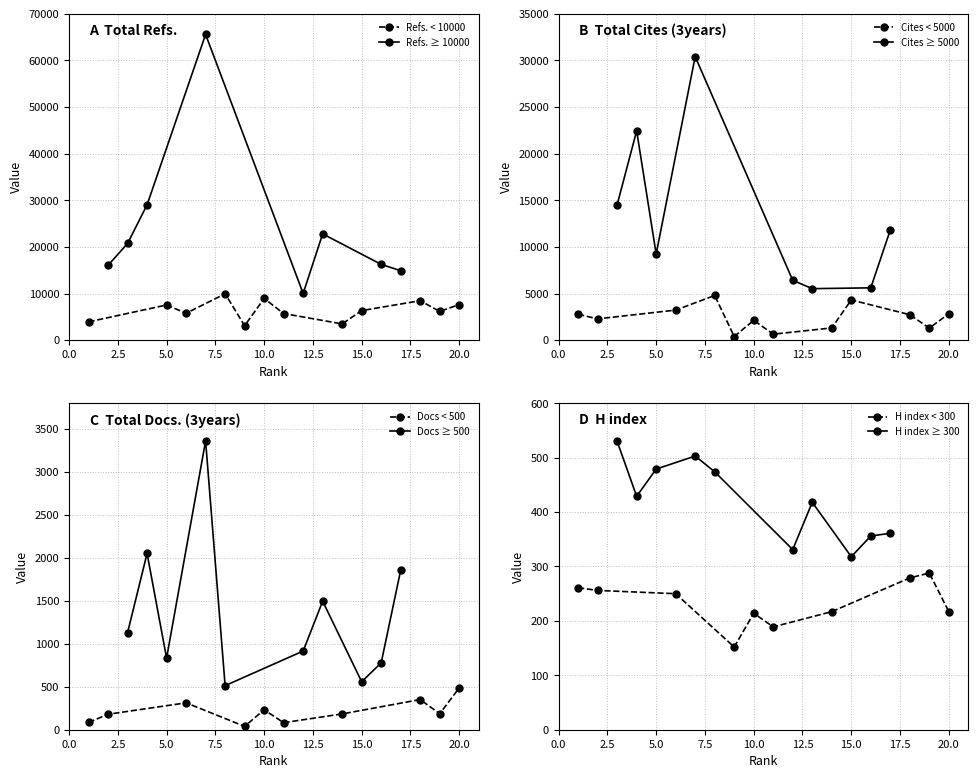

At how many categories does at least one series exceed 11905?

7